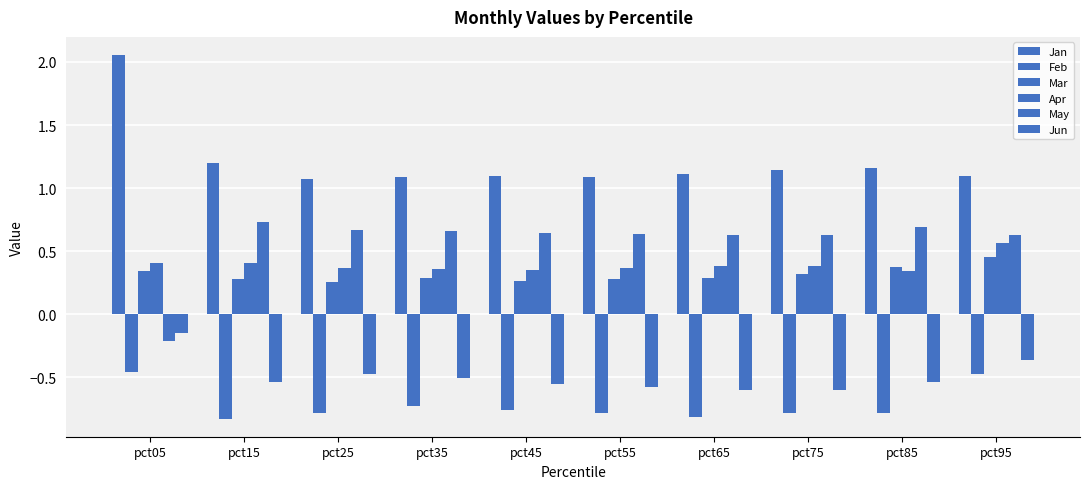

Count the number of categories in the chart.

10